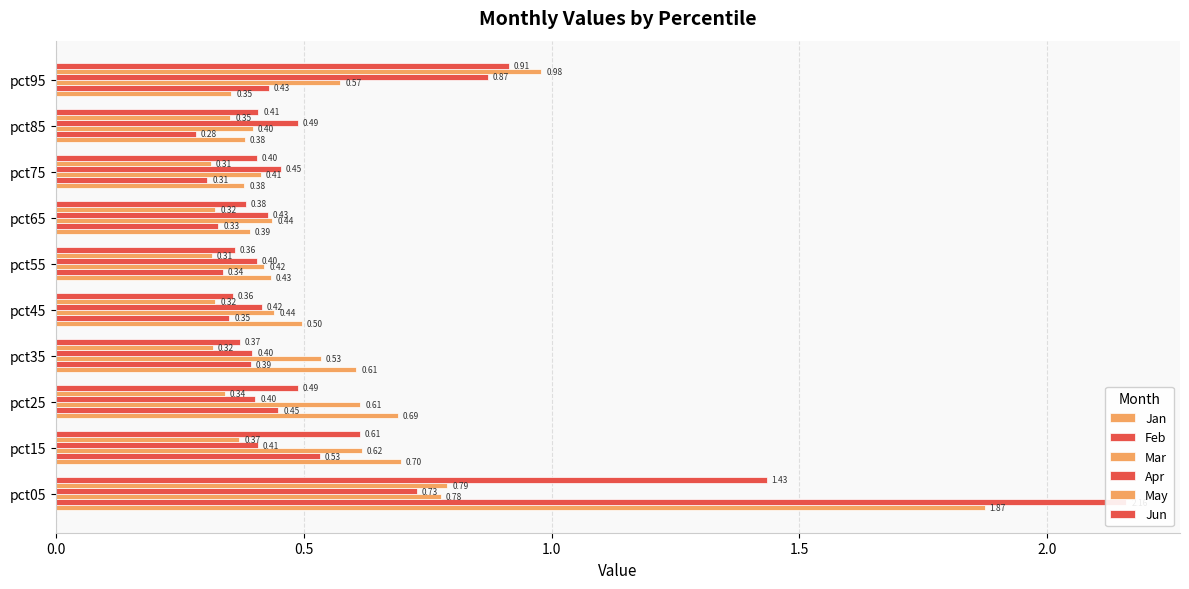

What is the approximate value of Mar at pct95?

0.6